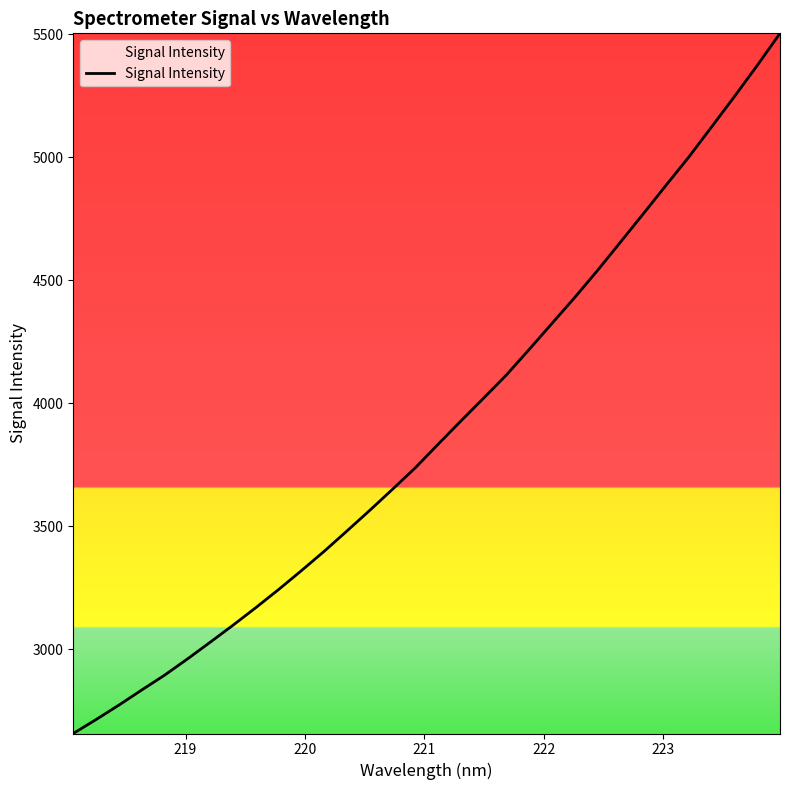

What is the difference between the maximum and minimum values?

2847.6